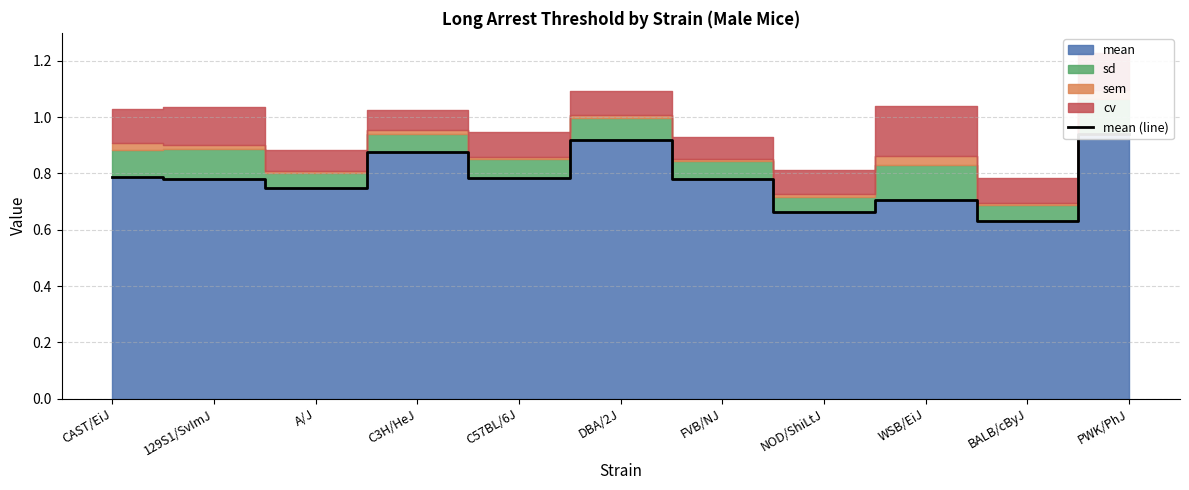

Rank the categories by value from lowest to highest.

BALB/cByJ, NOD/ShiLtJ, WSB/EiJ, A/J, 129S1/SvImJ, FVB/NJ, C57BL/6J, CAST/EiJ, C3H/HeJ, DBA/2J, PWK/PhJ